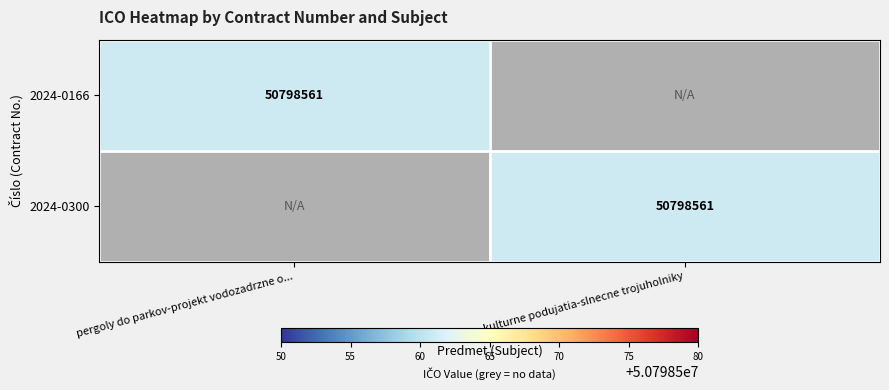

Which has a higher value, kulturne podujatia-slnecne trojuholniky or pergoly do parkov-projekt vodozadrzne o...?

pergoly do parkov-projekt vodozadrzne o...